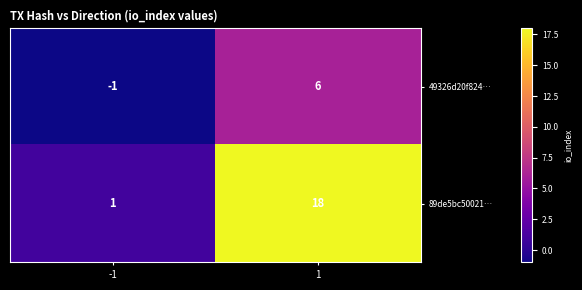

Between -1 and 1, which series saw the biggest shift?

89de5bc50021…